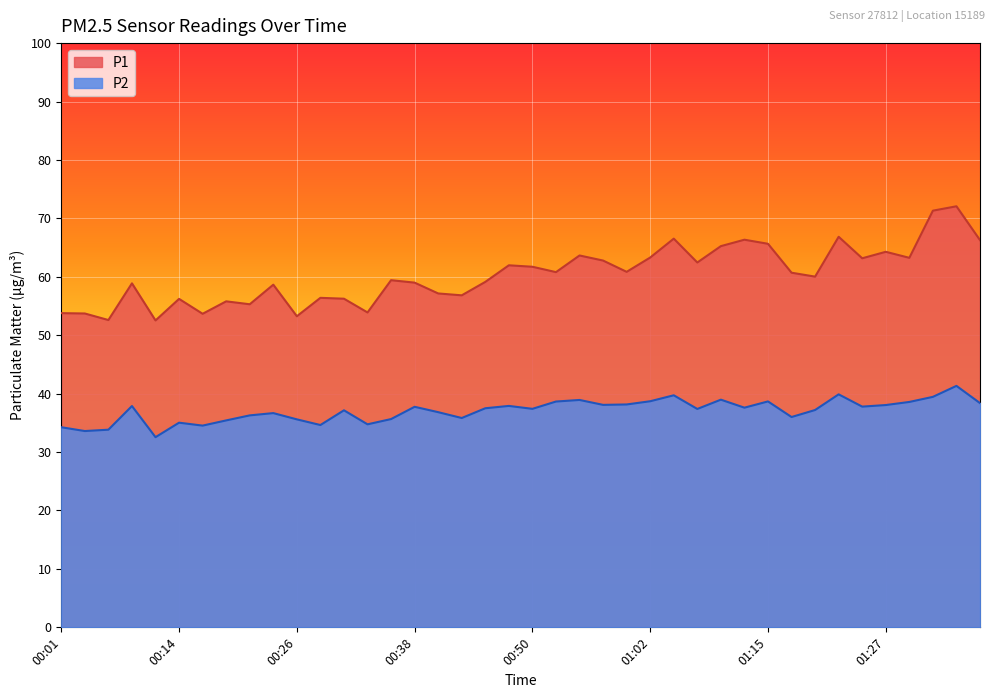

True or false: P1 and P2 intersect in this chart.

False